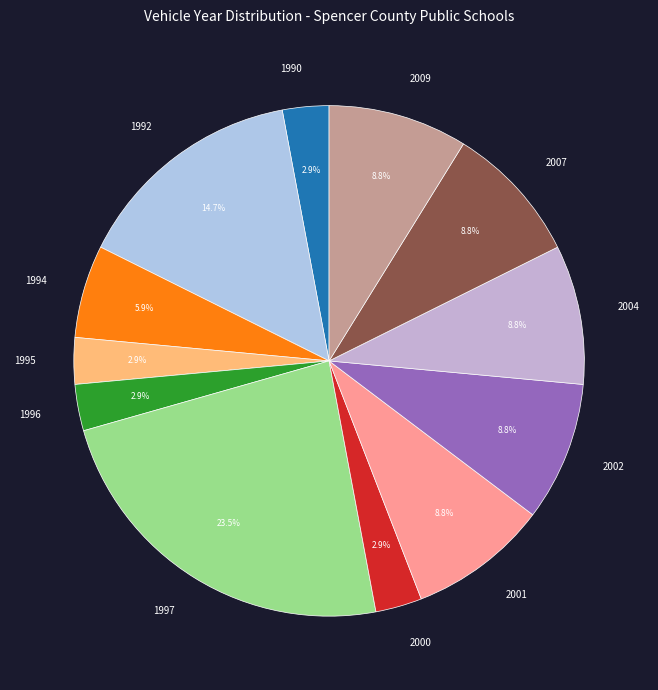

Which slice is the largest?

1997